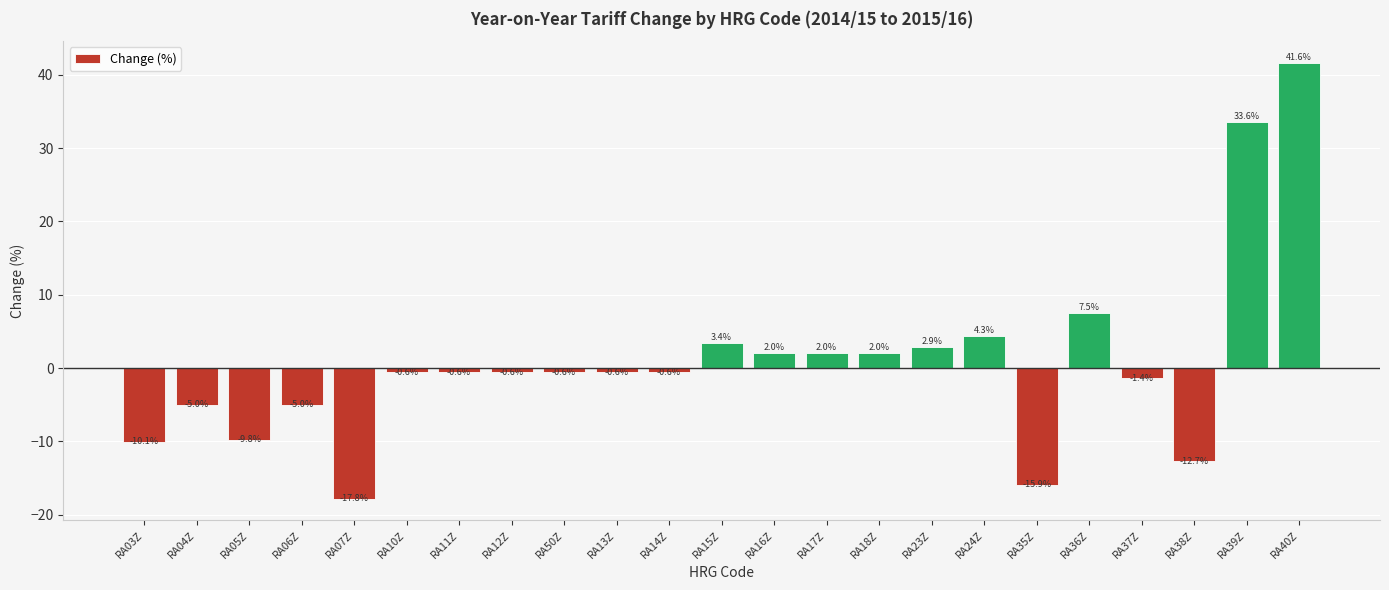

How many data points are above 0?

9